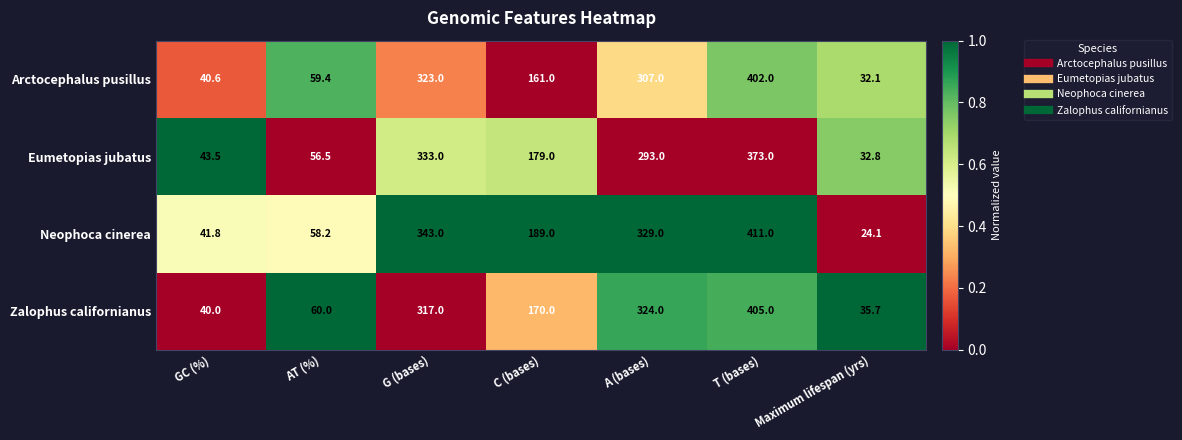

What is the minimum value for Eumetopias jubatus?

32.8